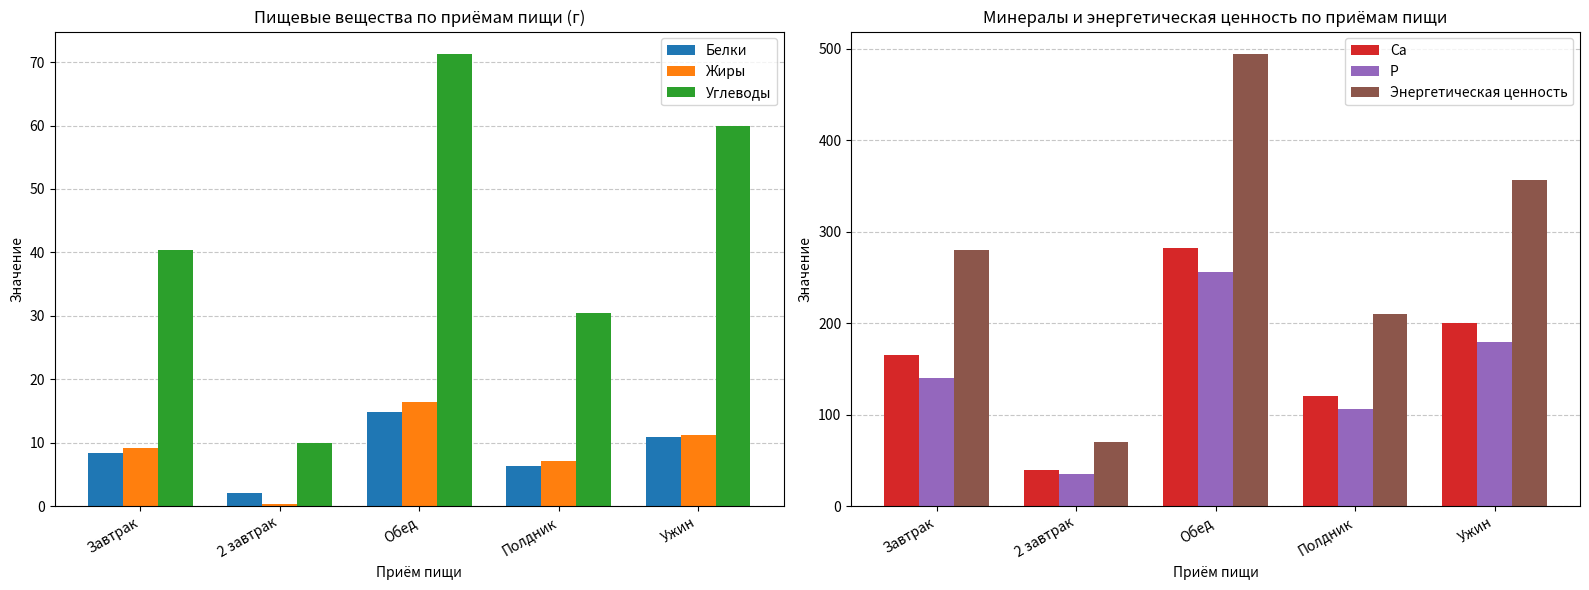

What is the label of the 2nd bar from the left?

2 завтрак